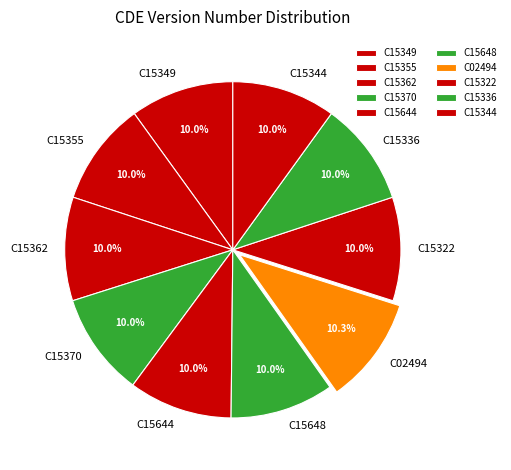

The C15370 slice represents 10% of the pie. True or false?

True